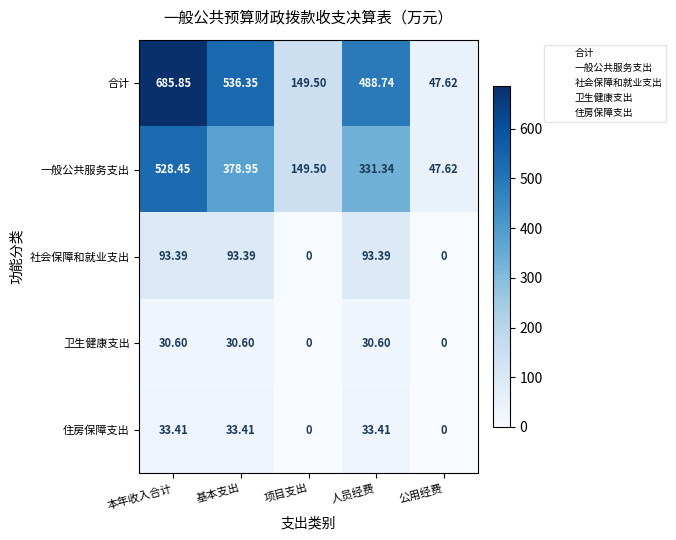

Where is 合计 nearest to the value 366?

人员经费